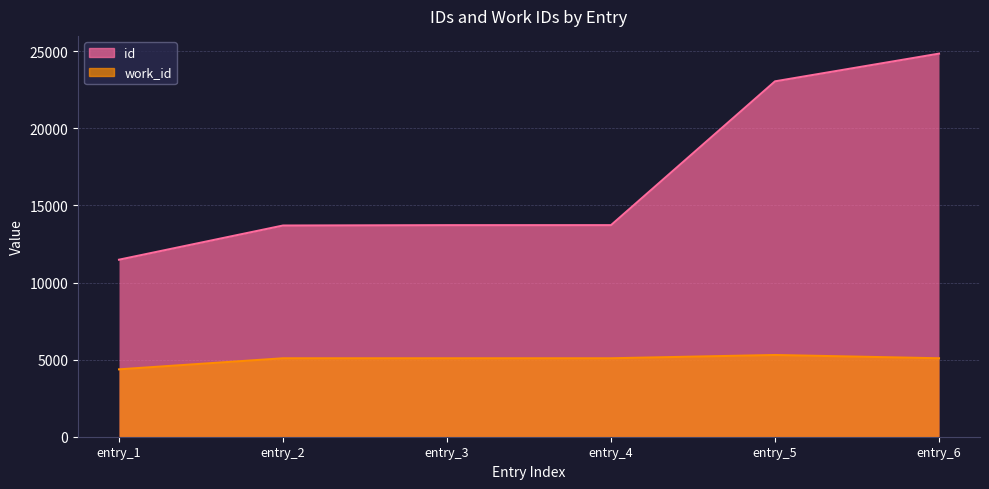

True or false: work_id and id cross at least once.

False